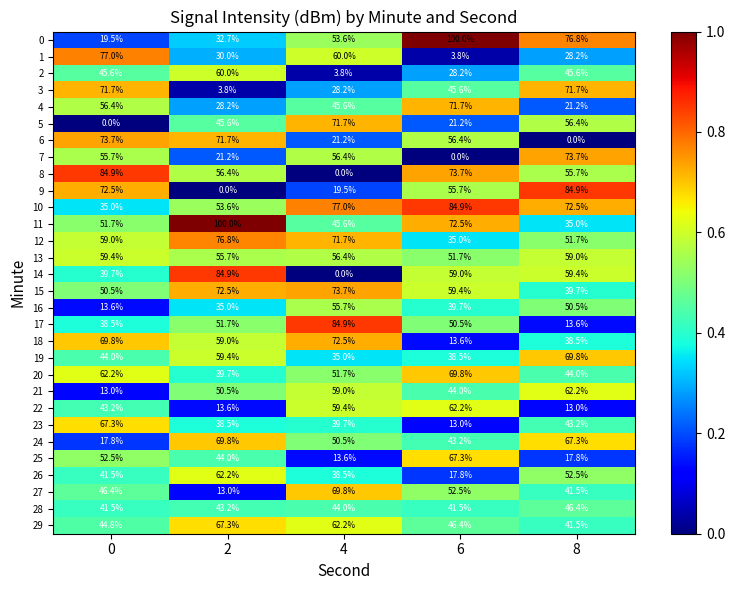

List the labels in order of 8 value, largest first.

0, 6, 2, 8, 4